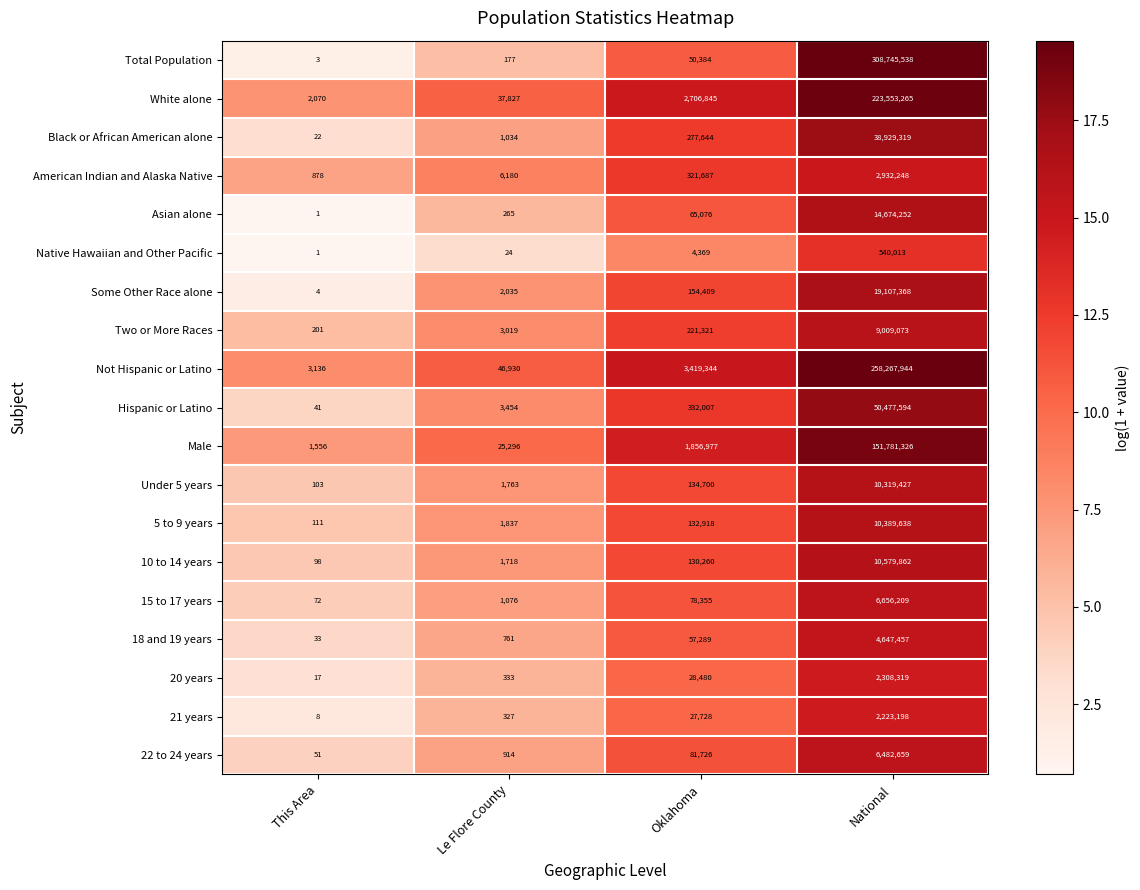

What is the difference between the Asian alone values at National and Le Flore County?

14673987